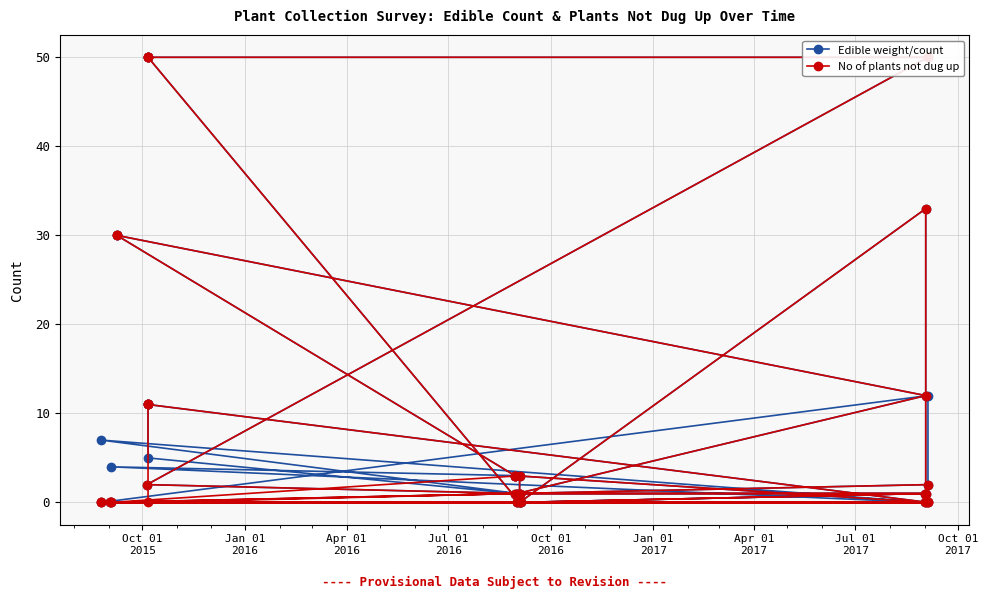

The Edible weight/count series shows 0 at Jan 01
2017. True or false?

True